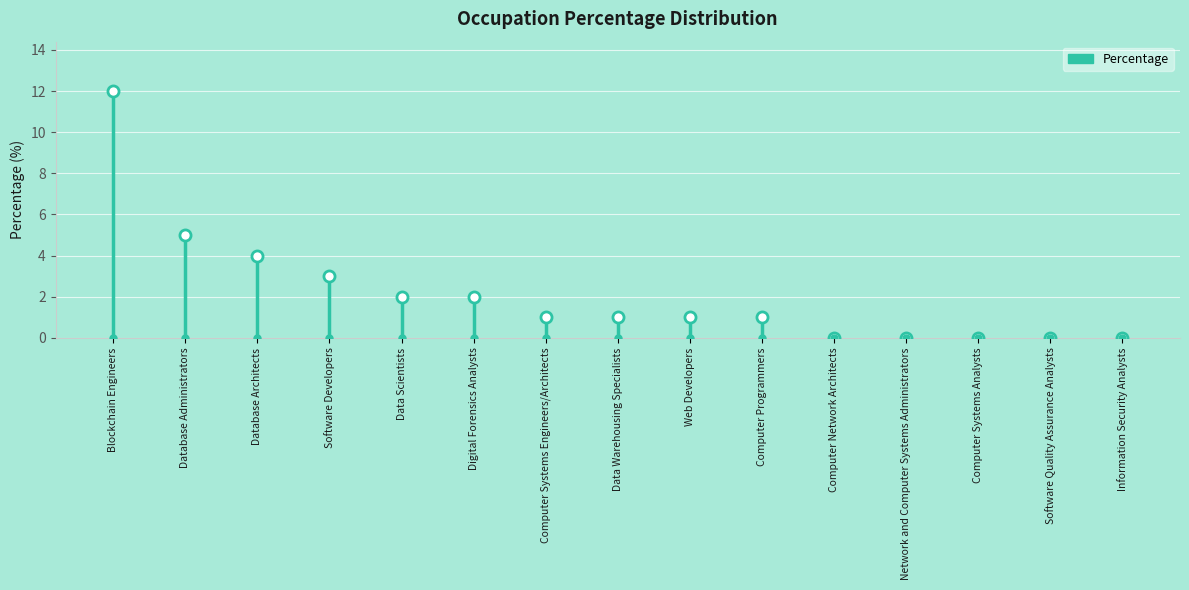

At which category does the chart reach its minimum across all series?

Computer Network Architects